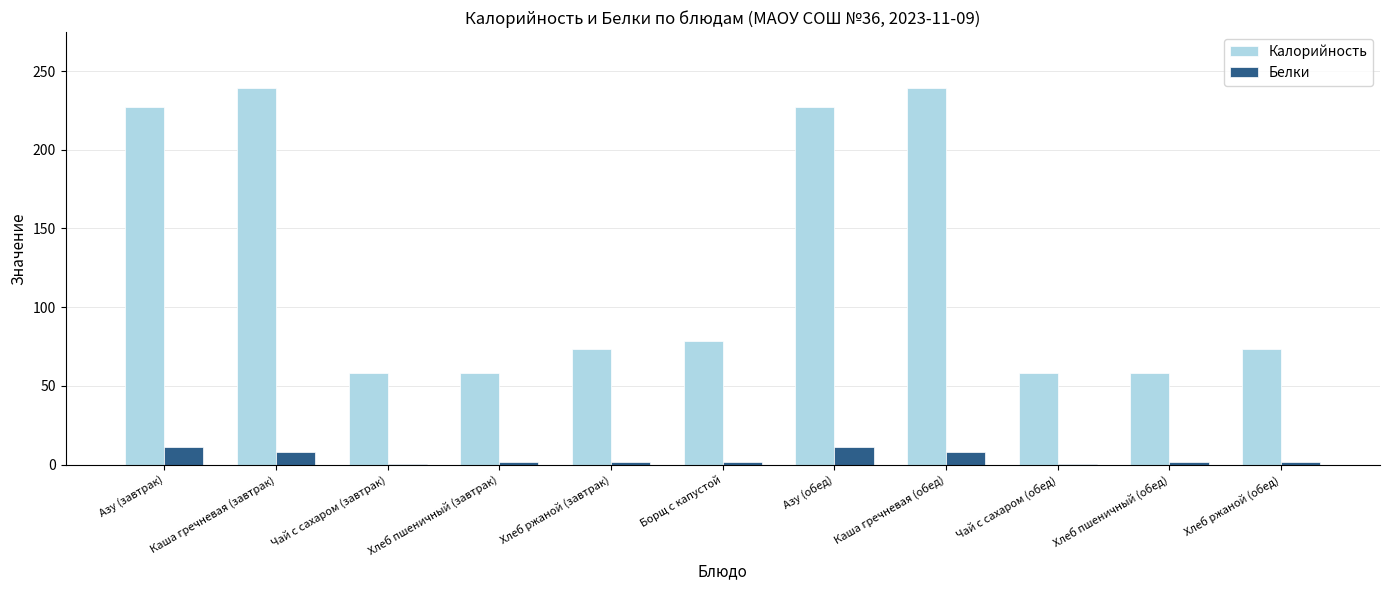

At which label does Калорийность first exceed 73?

Азу (завтрак)